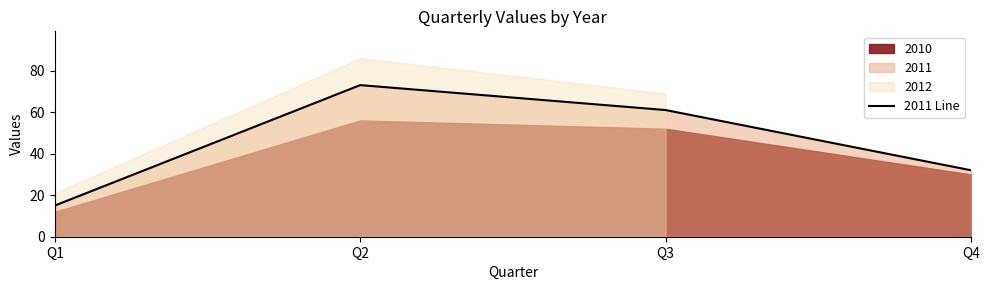

Which category has the highest value in the 2011 Line series?

Q2